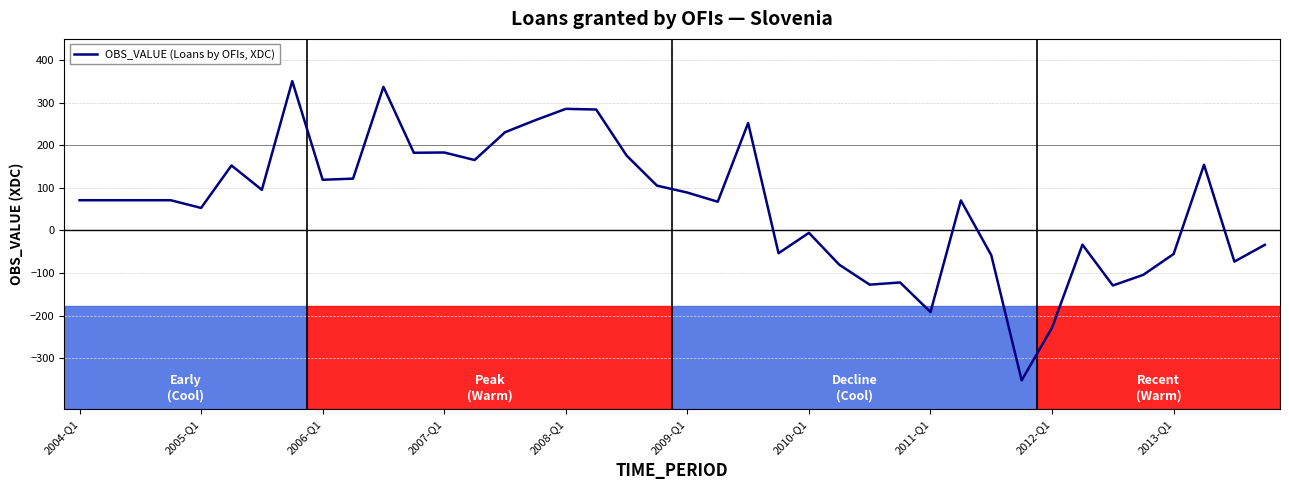

What is the greatest value displayed?

350.8